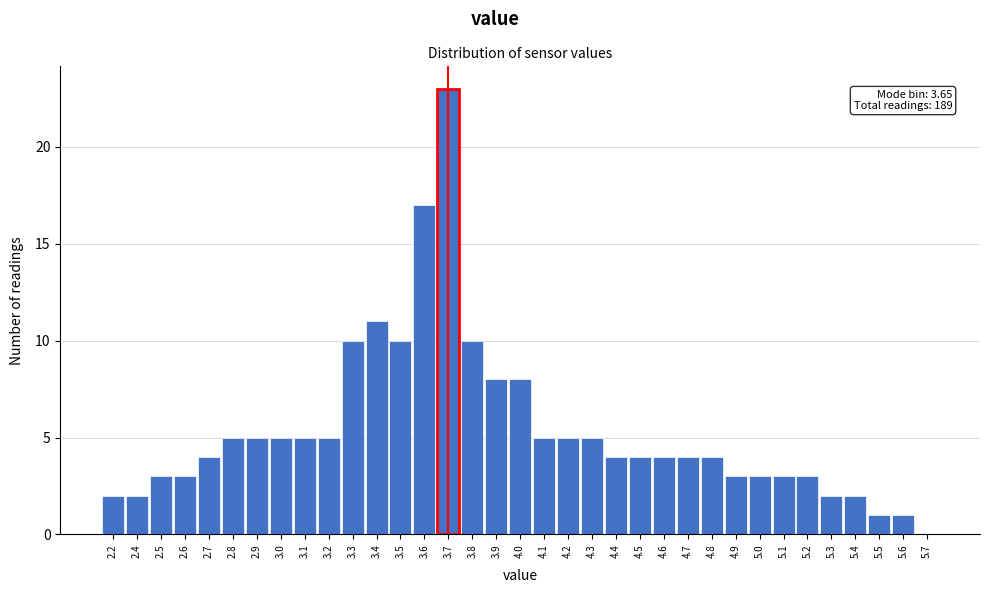

What is the sum of all values?

189